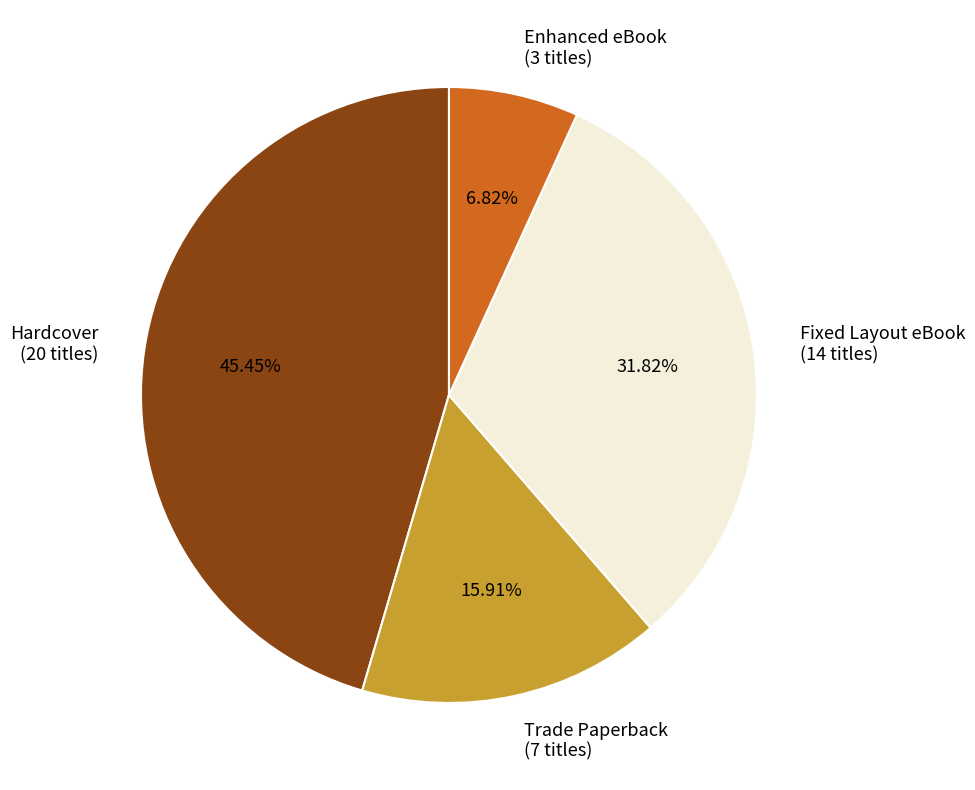

To the nearest percent, what is the difference between the Hardcover and Trade Paperback slice percentages?

30%